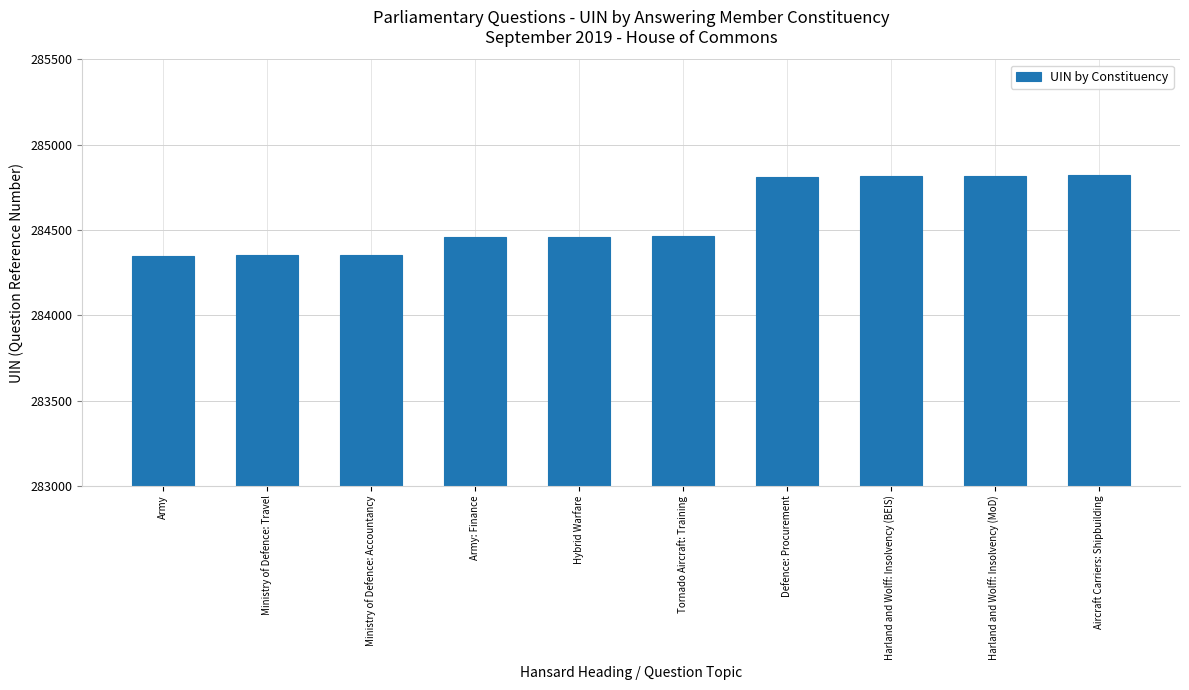

Which has a higher value, Army: Finance or Harland and Wolff: Insolvency (BEIS)?

Harland and Wolff: Insolvency (BEIS)